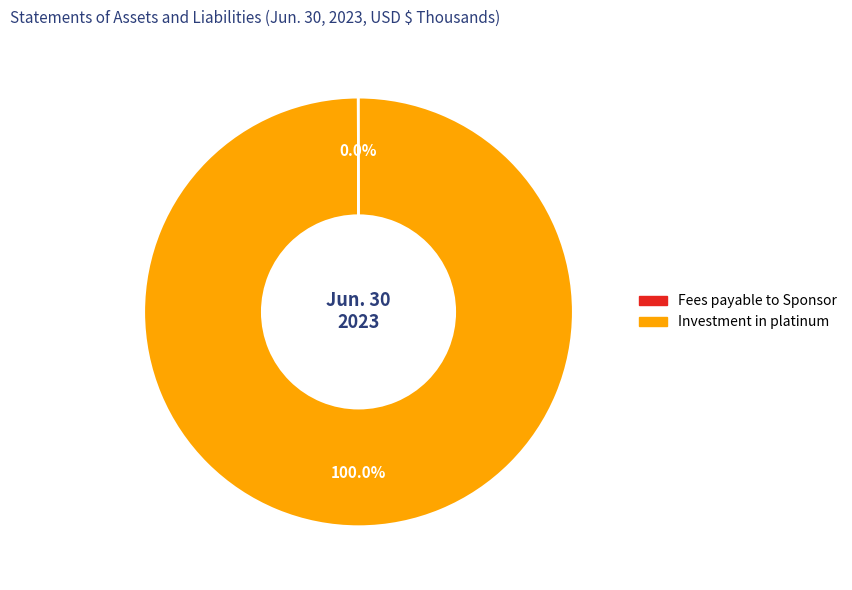

Is there any slice that represents more than half of the pie?

Yes